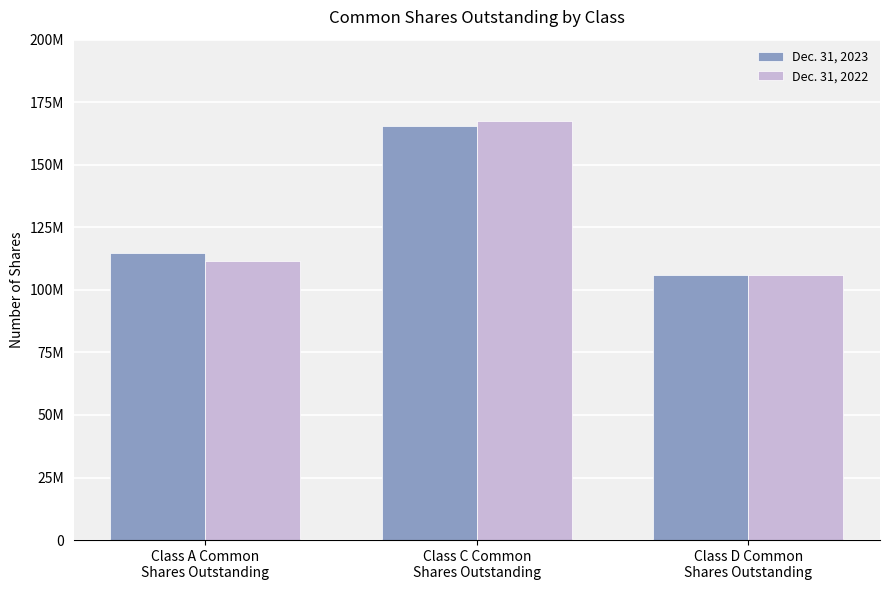

What value does the Dec. 31, 2023 series have at Class D Common
Shares Outstanding, to the nearest 50?

105782400